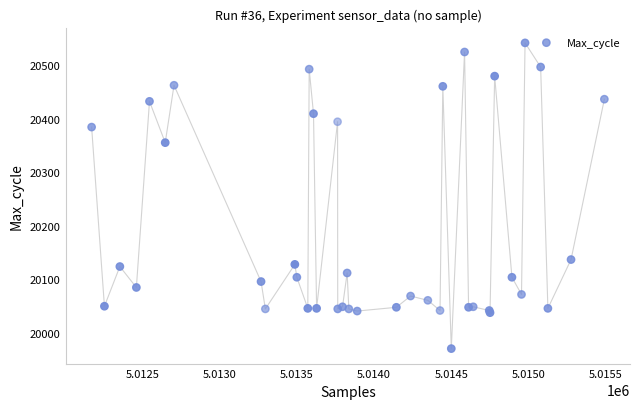

What Y value in the scatter plot is closest to 20256?

20355